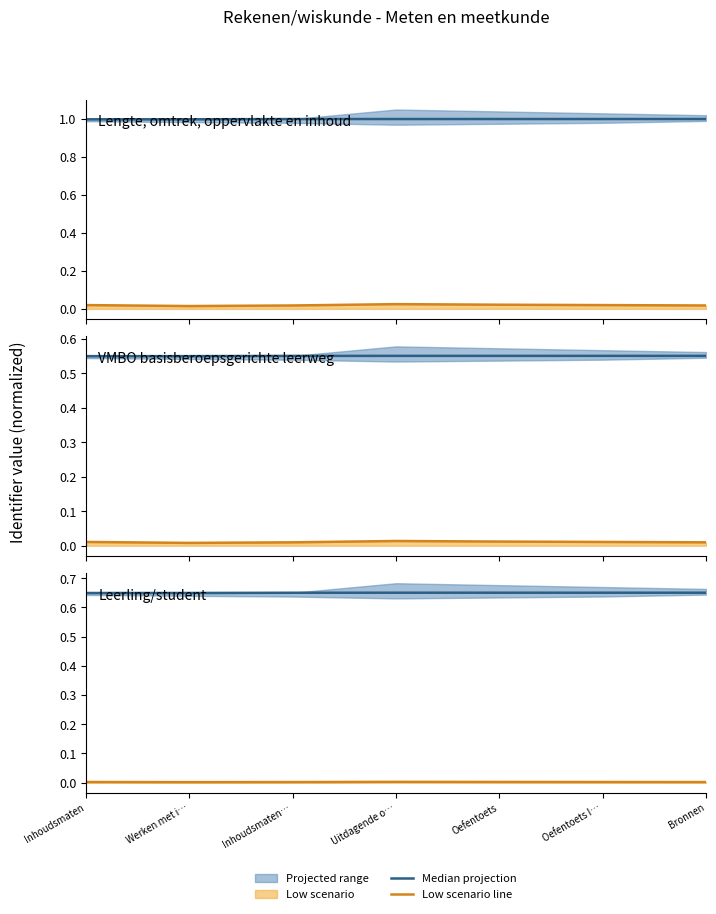

Does the chart display data point markers on the line(s)?

No